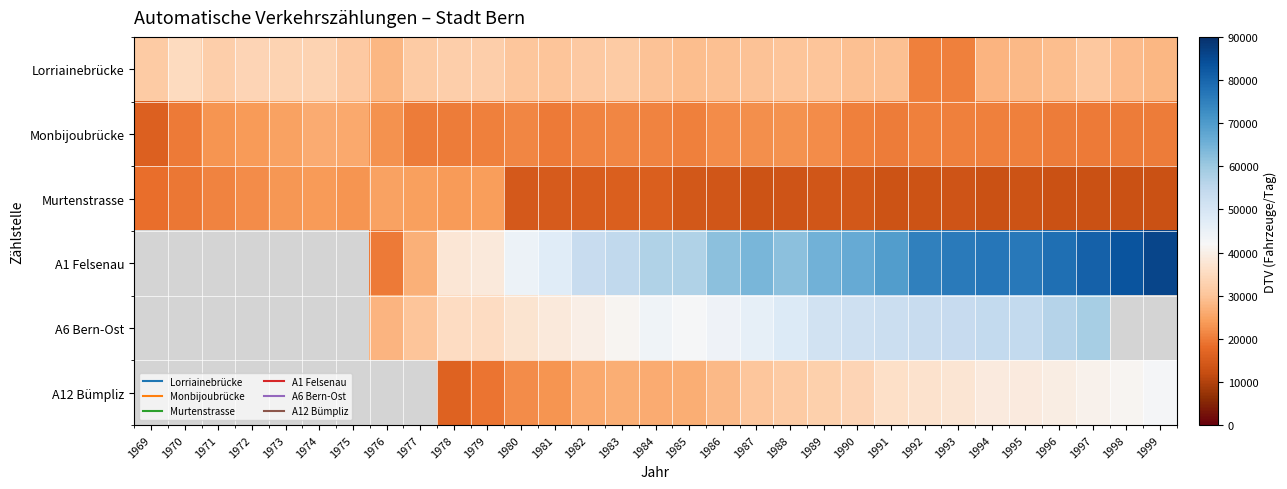

Rank the series at 1982 from highest to lowest value.

A1 Felsenau, A6 Bern-Ost, Lorriainebrücke, A12 Bümpliz, Monbijoubrücke, Murtenstrasse